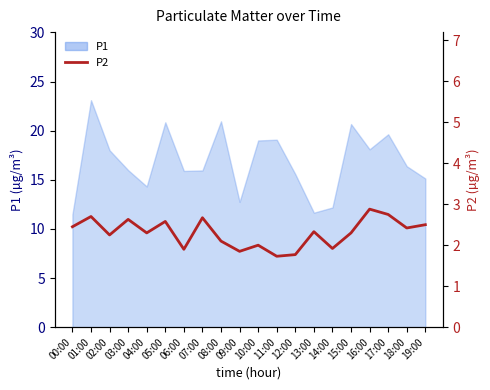

Which label corresponds to the smallest value in the chart?

11:00